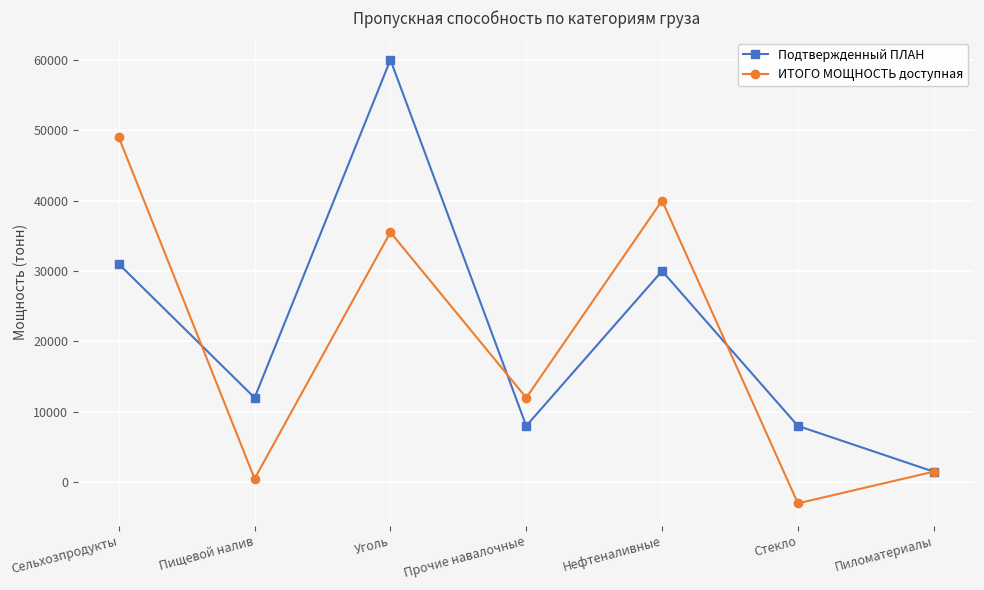

The ИТОГО МОЩНОСТЬ доступная series shows 12797 at Нефтеналивные. True or false?

False